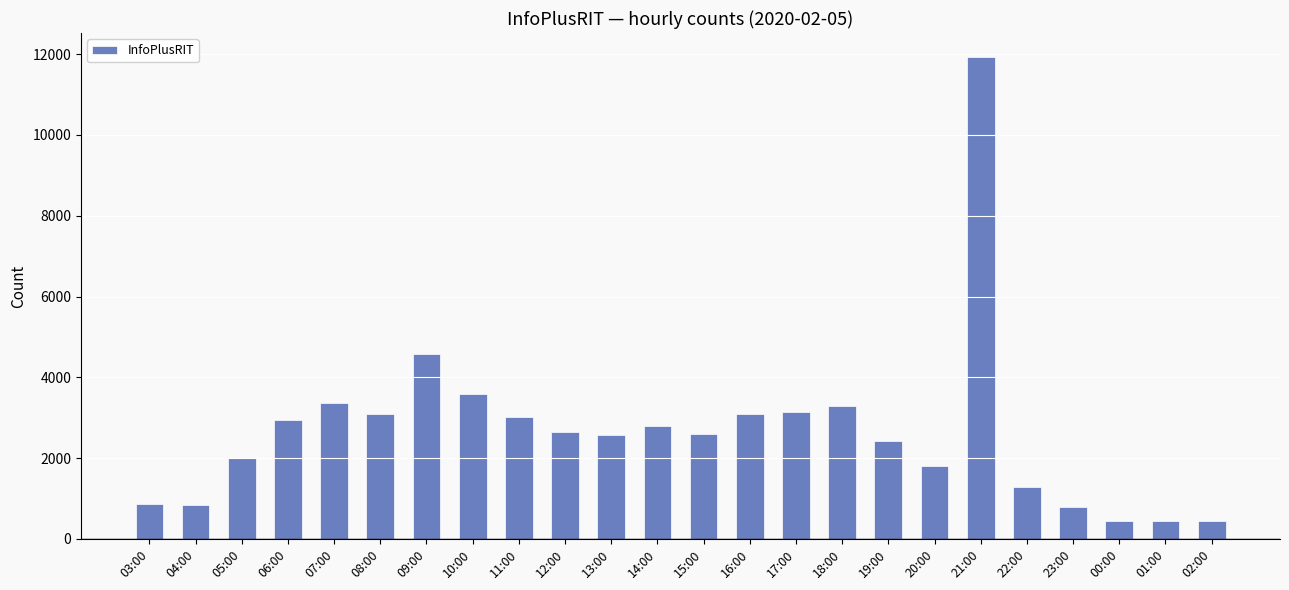

What is the difference between the values at 10:00 and 08:00?

504